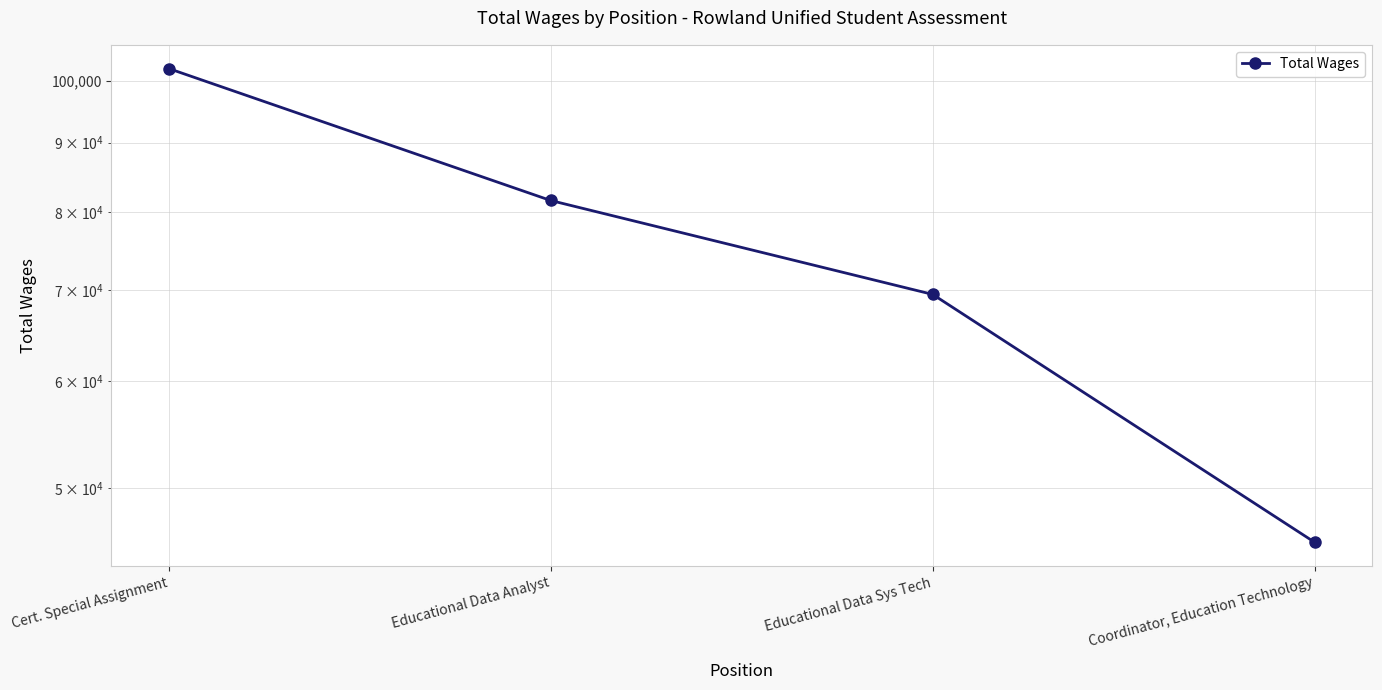

True or false: the data has more than 2 interior local peaks.

False